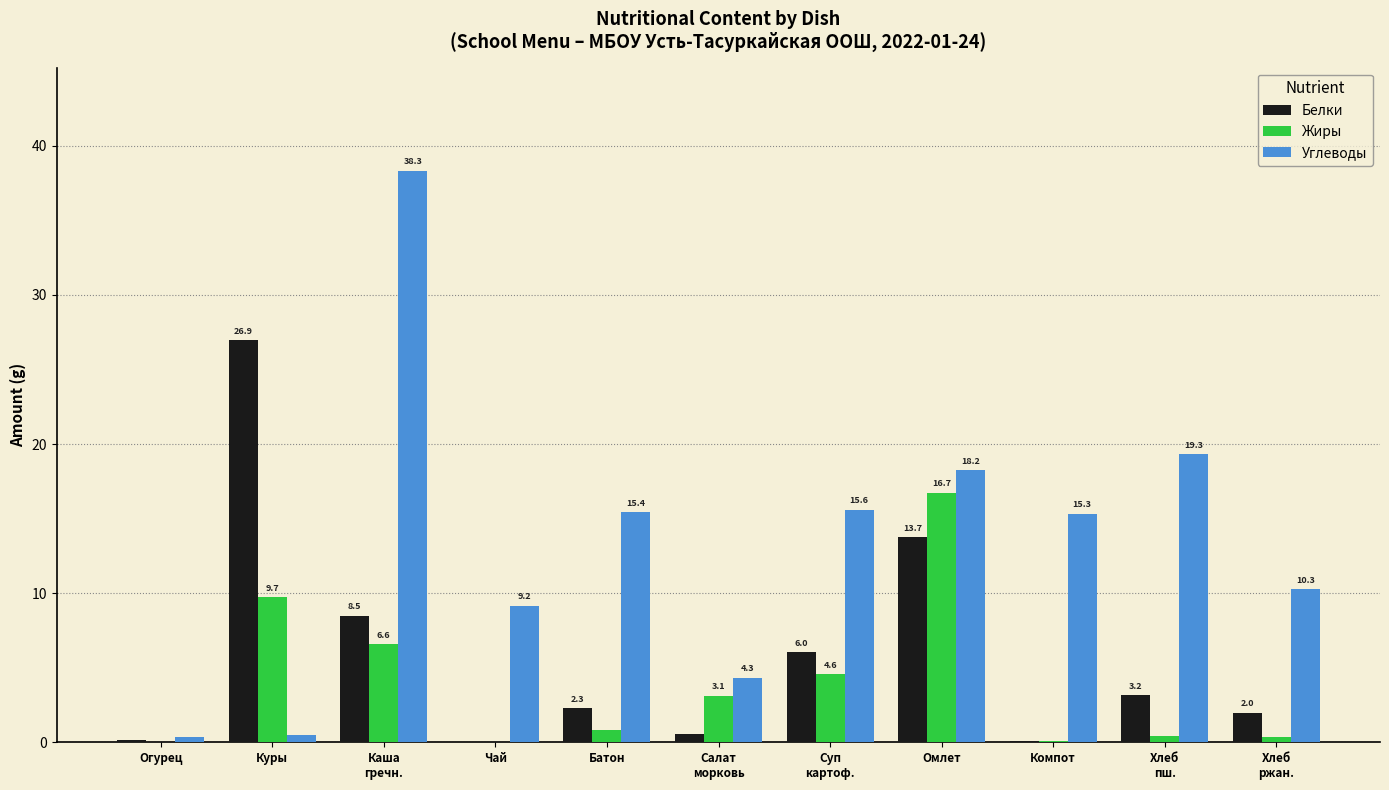

What is the maximum value for Углеводы?

38.3